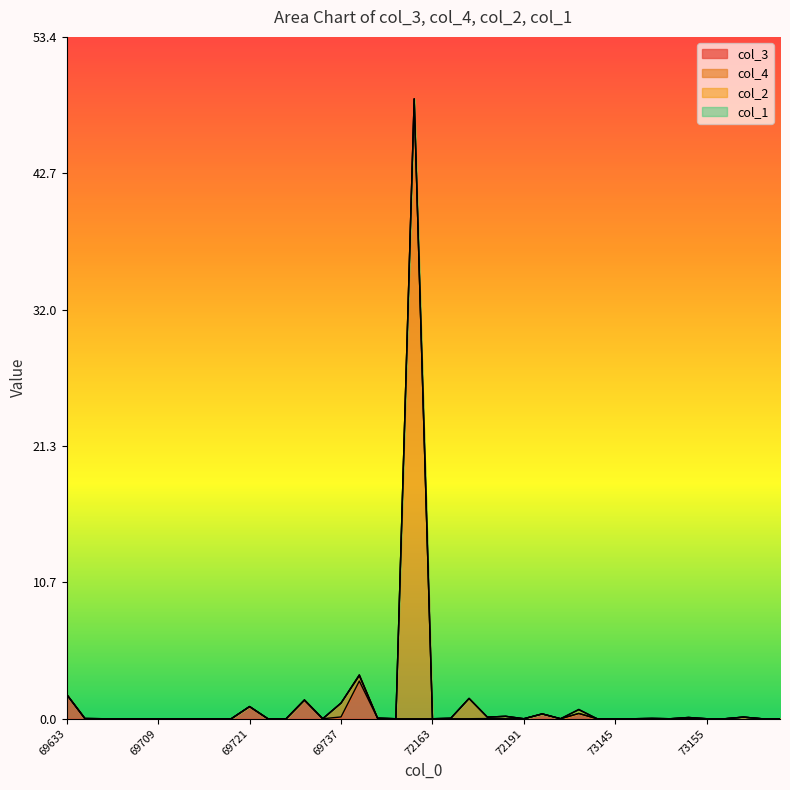

True or false: col_3 has a value of 0.0 at 69715.

True